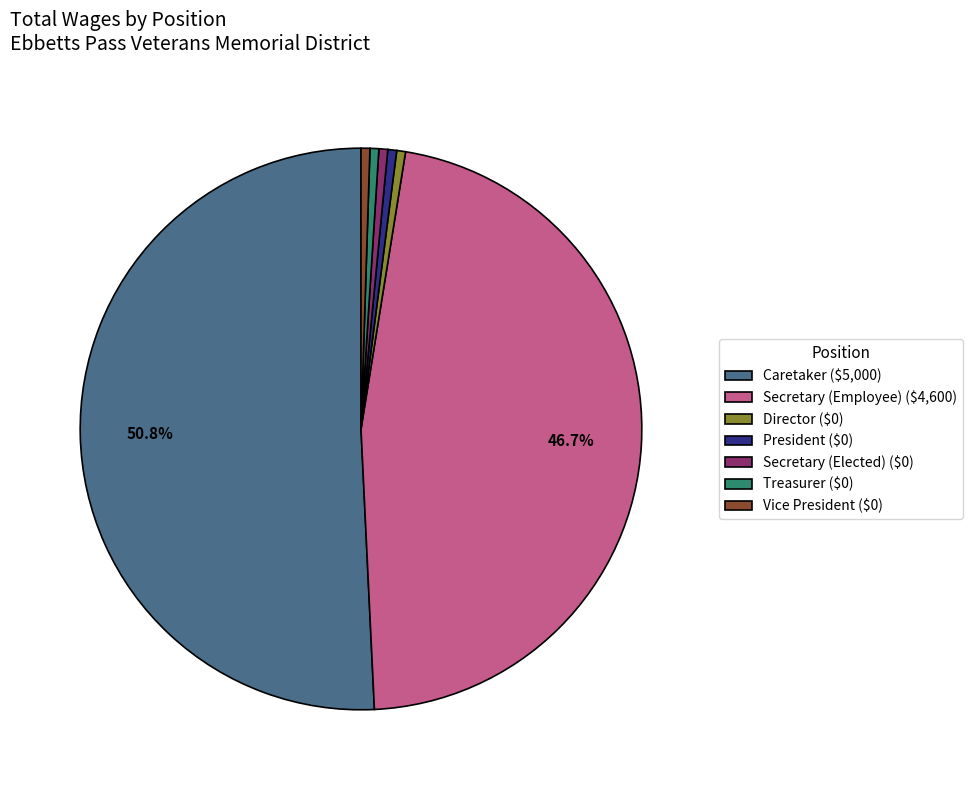

Is Caretaker ($5,000) the majority of the pie?

Yes